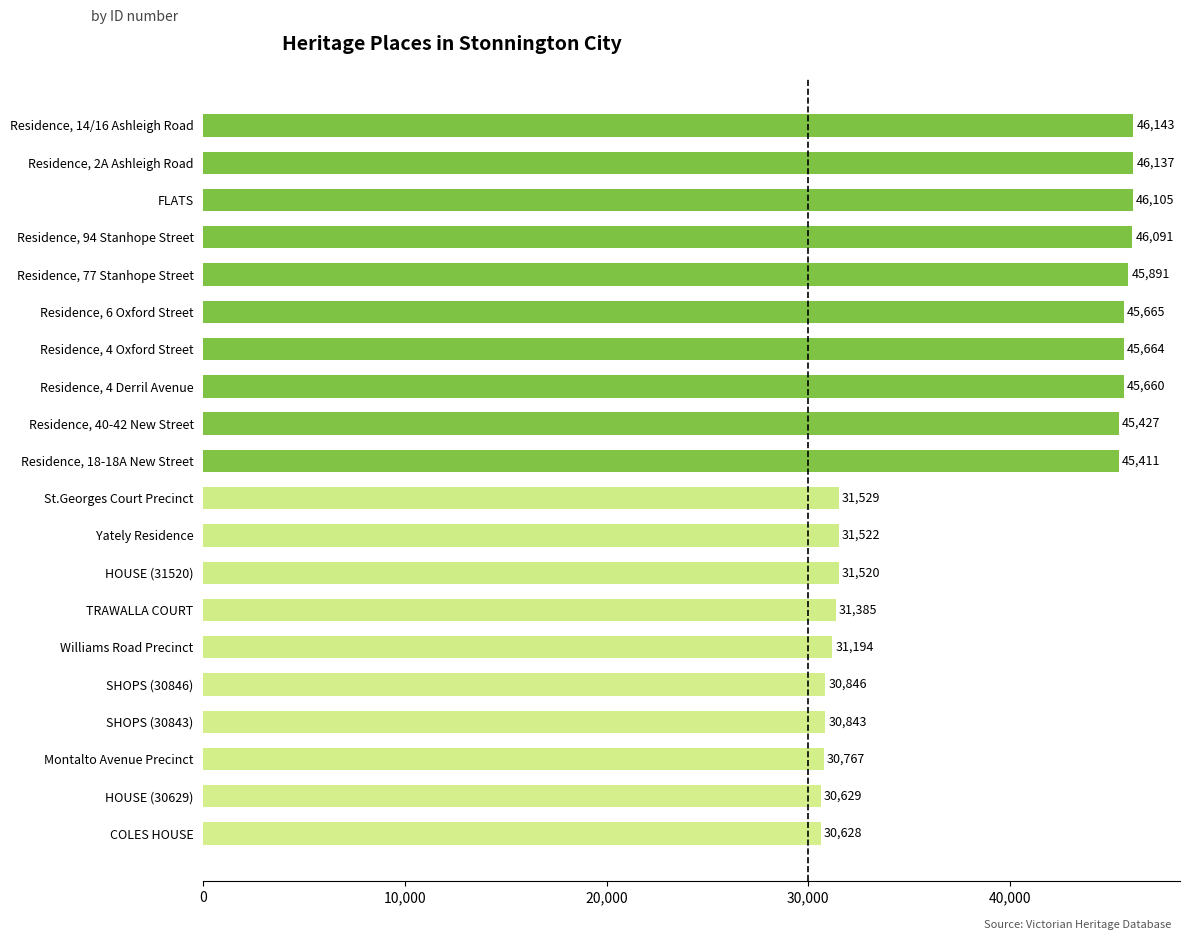

What value does the data have at HOUSE (30629), to the nearest 10?

30630